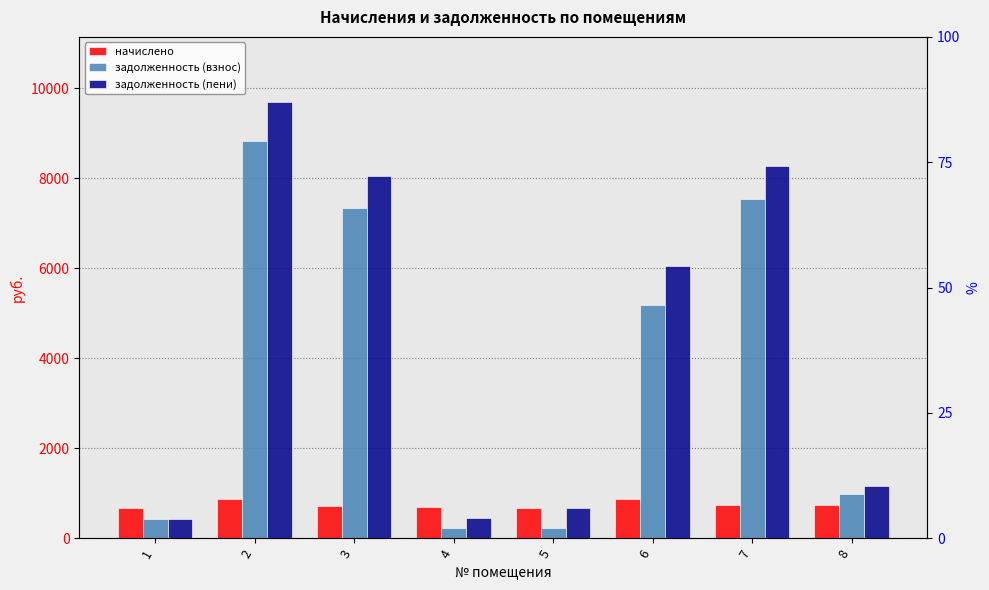

How many data points in начислено are less than 732?

4